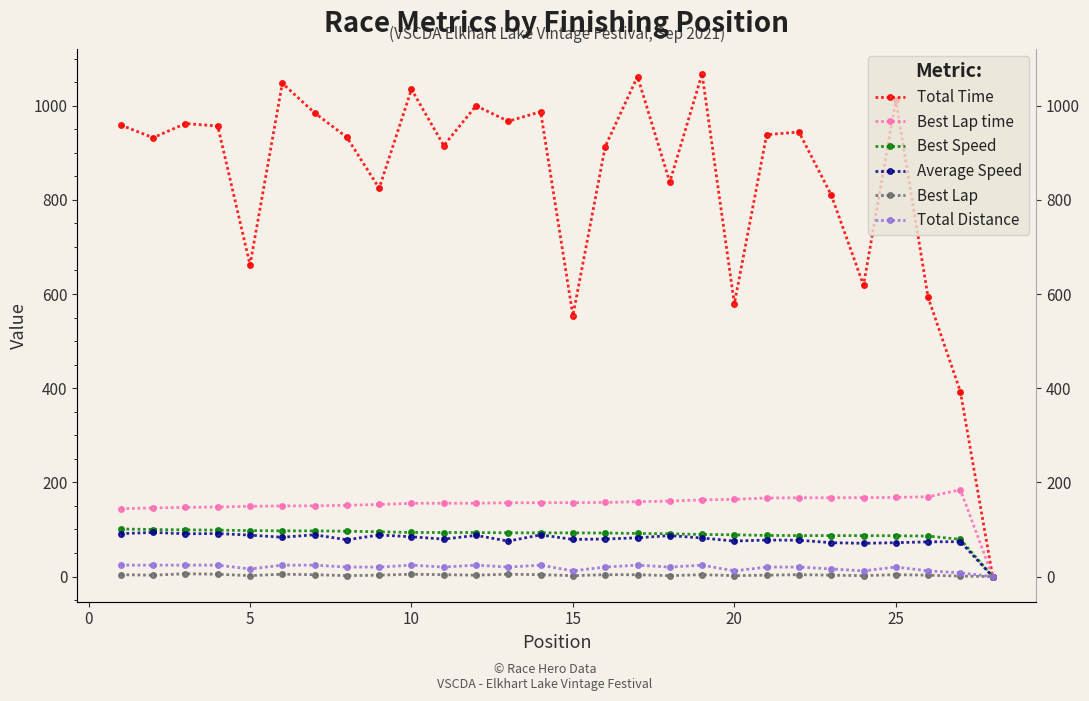

True or false: Total Distance and Best Lap cross at least once.

False